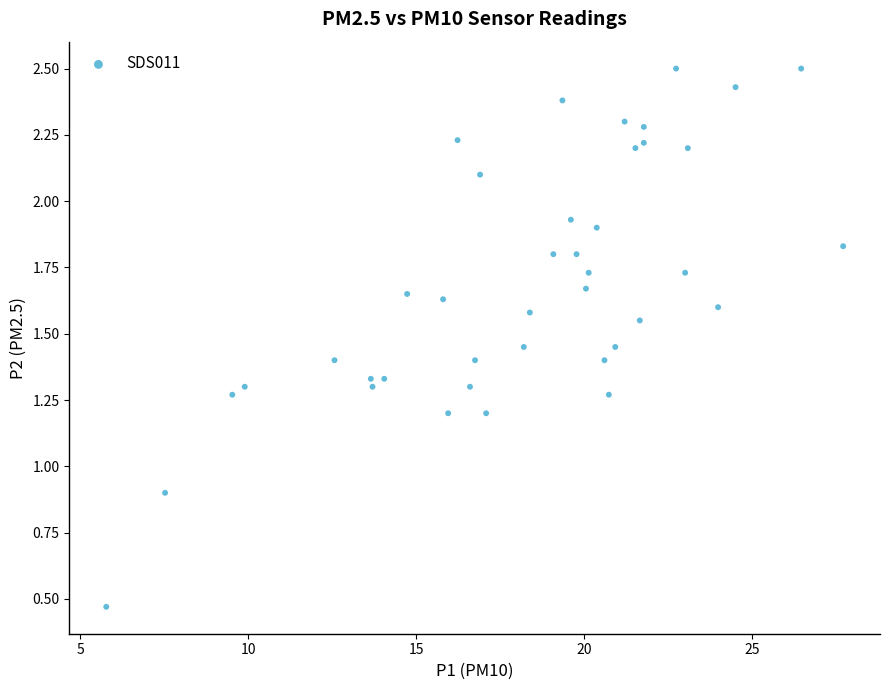

What is the range of Y values (max minus min)?

2.0